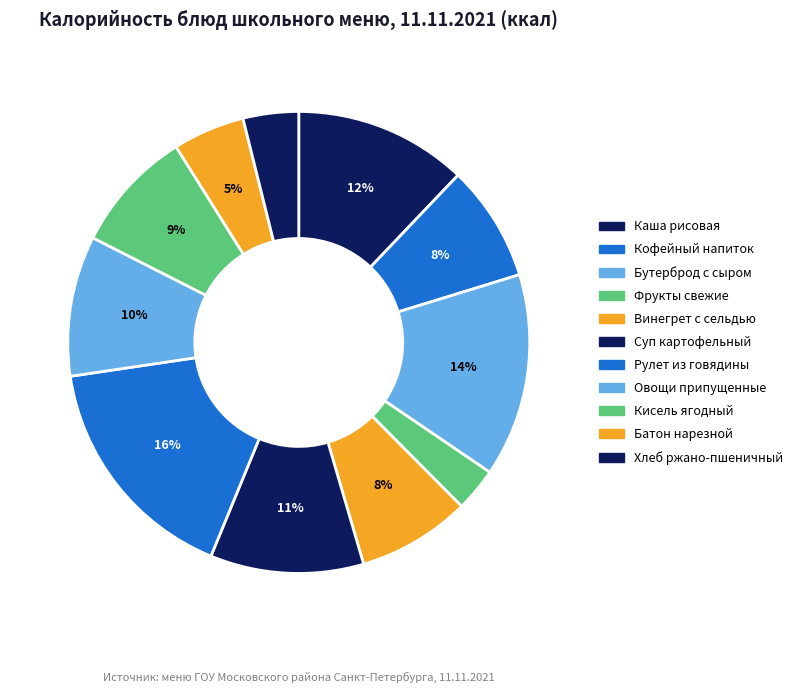

Which slice is the smallest?

Фрукты свежие